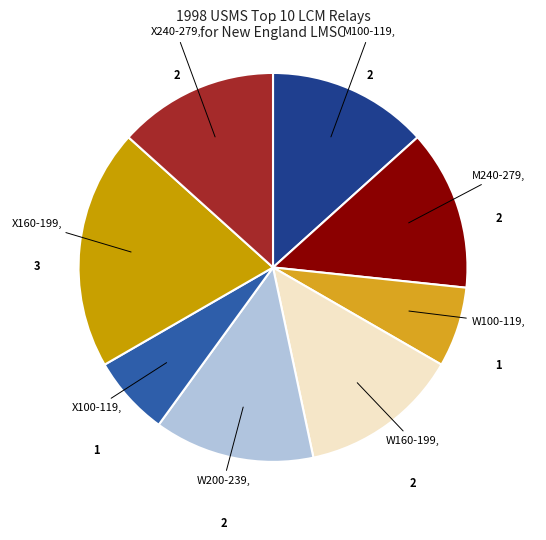

To the nearest percent, what is the average slice percentage?

12%